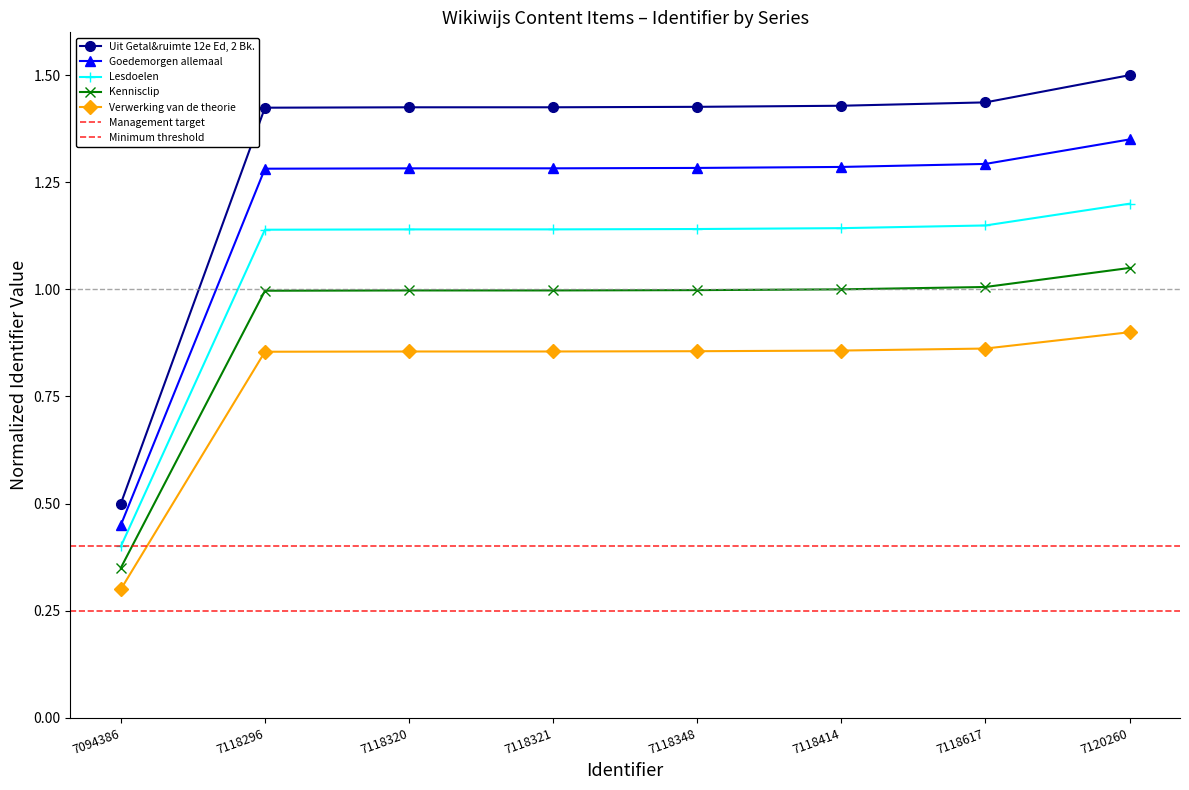

Count the number of categories in the chart.

8